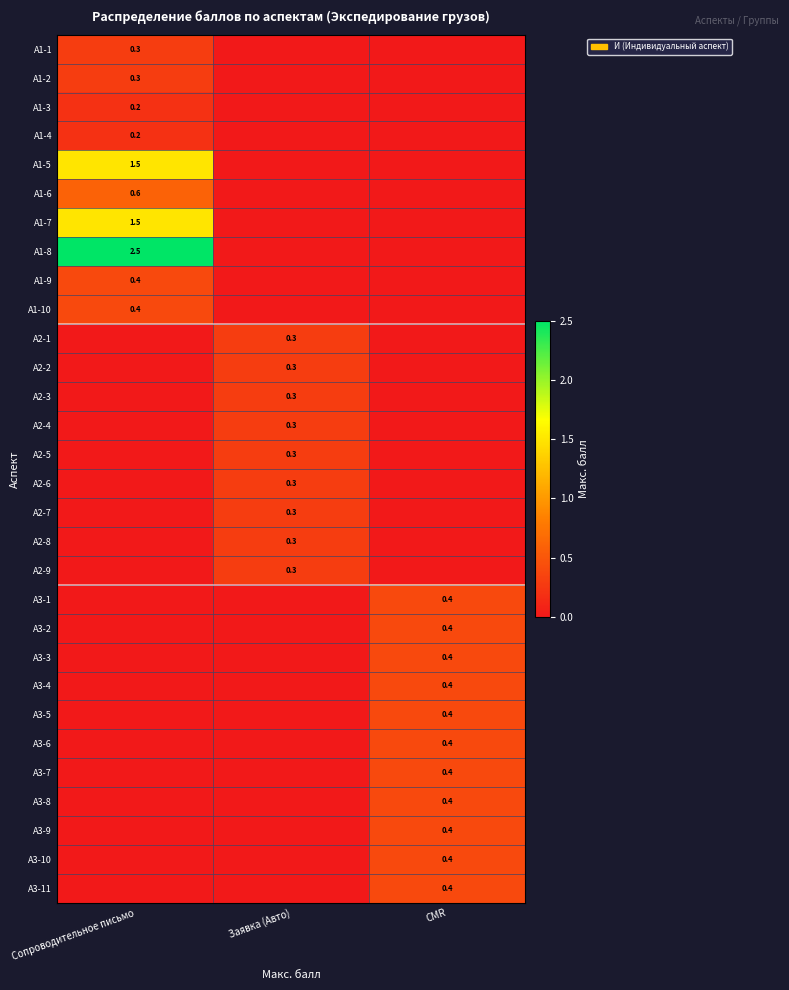

The А2-6 series shows 0.3 at Заявка (Авто). True or false?

True